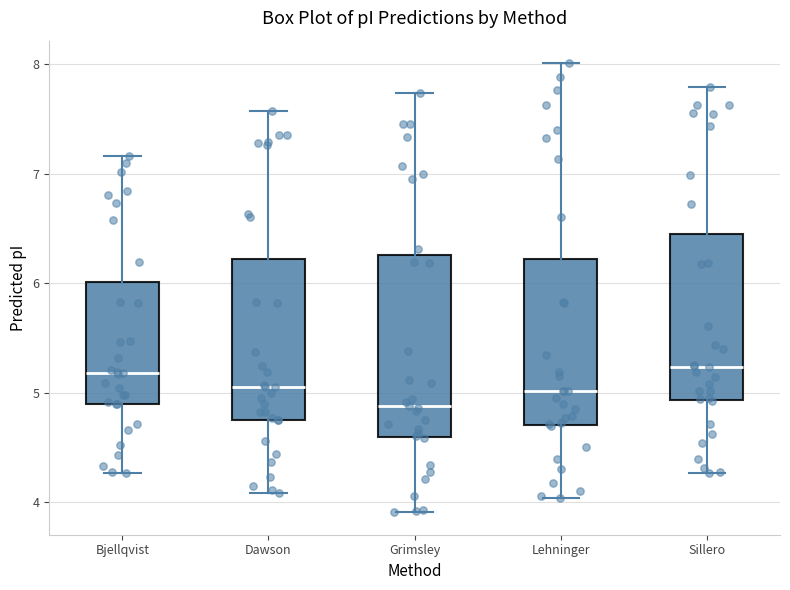

Reading left to right, read every box against the y-axis: the position of its median line, the range the box covers, and the ends of its whiskers. The values are not printed on the chart, so give them approximately, as read against the axis.

Bjellqvist: median 5.2, box 4.9 to 6.0, whiskers 4.3 to 7.2
Dawson: median 5.1, box 4.7 to 6.2, whiskers 4.1 to 7.6
Grimsley: median 4.9, box 4.6 to 6.3, whiskers 3.9 to 7.7
Lehninger: median 5.0, box 4.7 to 6.2, whiskers 4.0 to 8.0
Sillero: median 5.2, box 4.9 to 6.5, whiskers 4.3 to 7.8